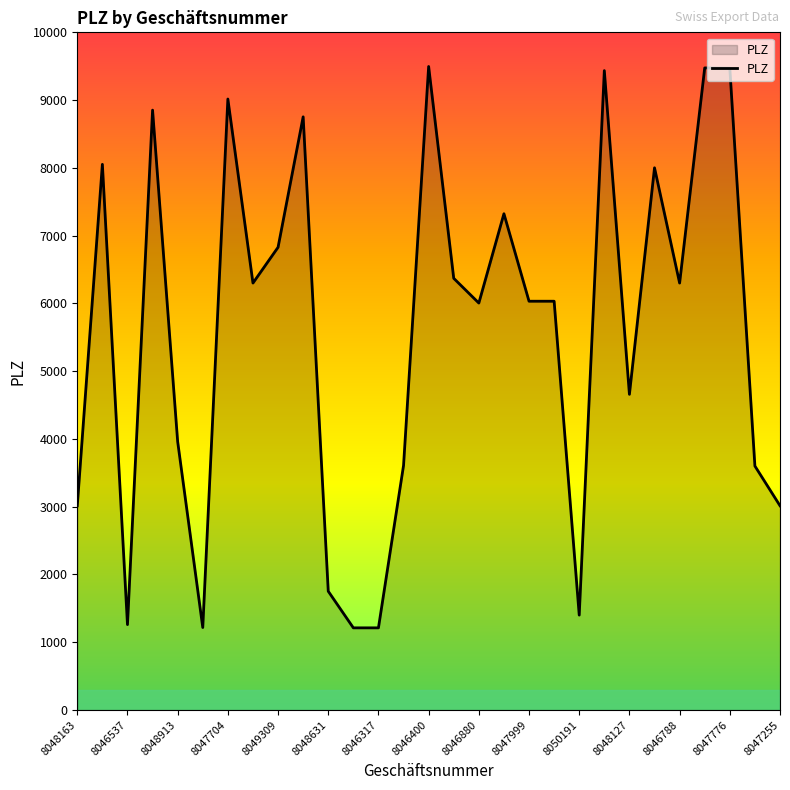

What is the difference between the maximum and minimum values?

8284